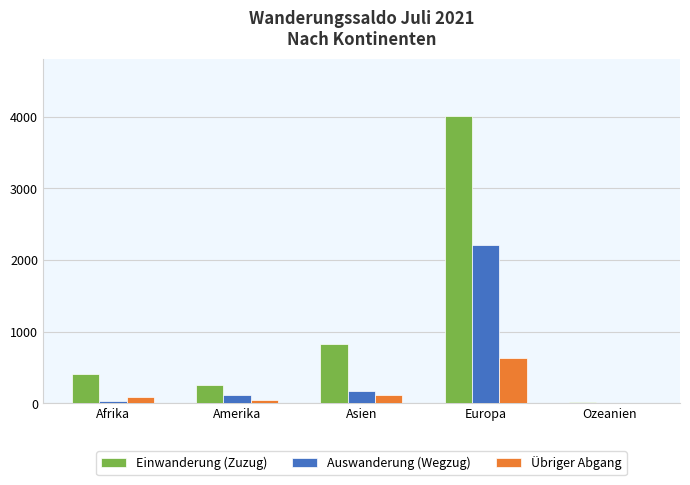

Is it true that Einwanderung (Zuzug) equals 825 at Asien?

True